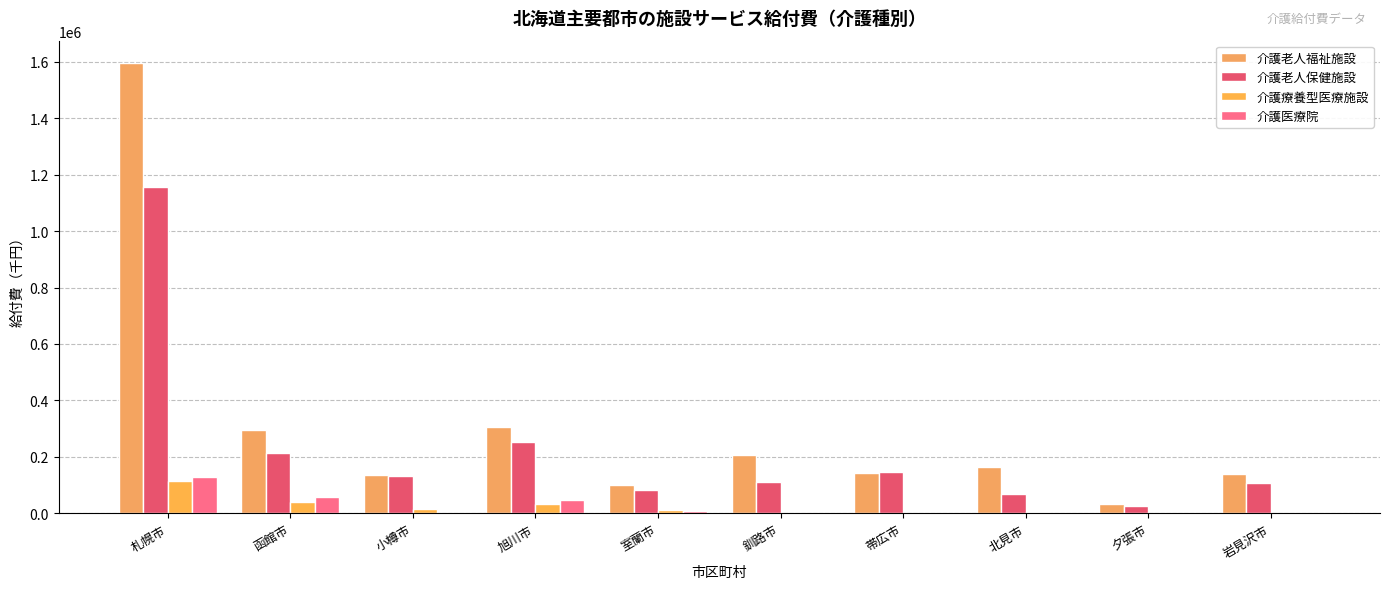

What is the average value of the 介護医療院 series?

25233.4